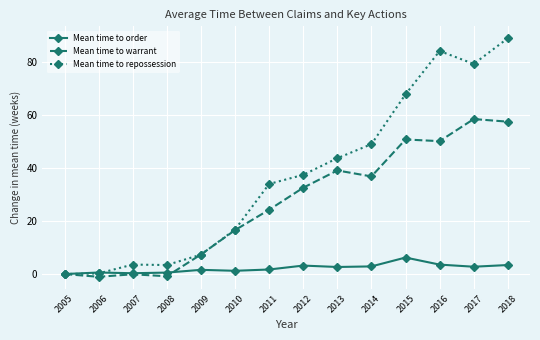

At which category does the chart reach its peak across all series?

2018